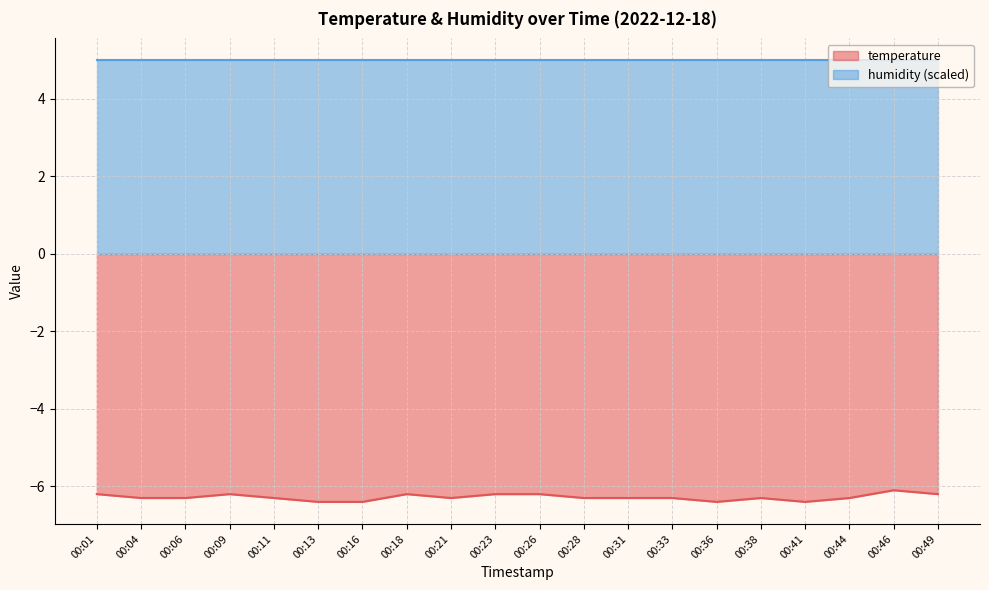

How many interior local peaks (higher than both neighbors) does the data have?

4